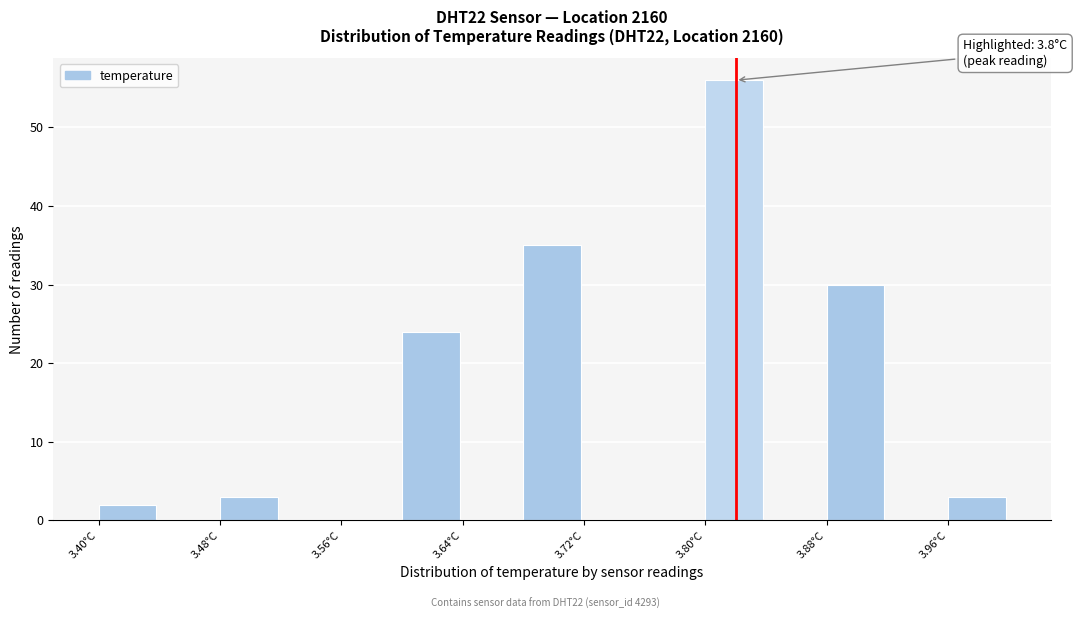

Over which range of the x-axis is the bar tallest?

3.80 to 3.84